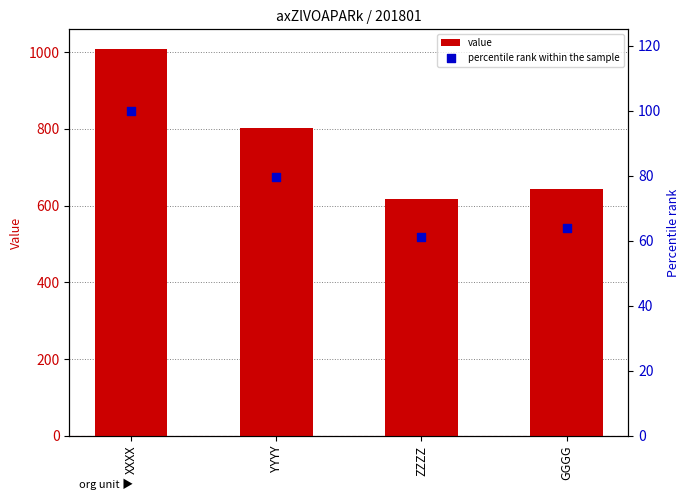

What is the total value across all series at GGGG?

707.8